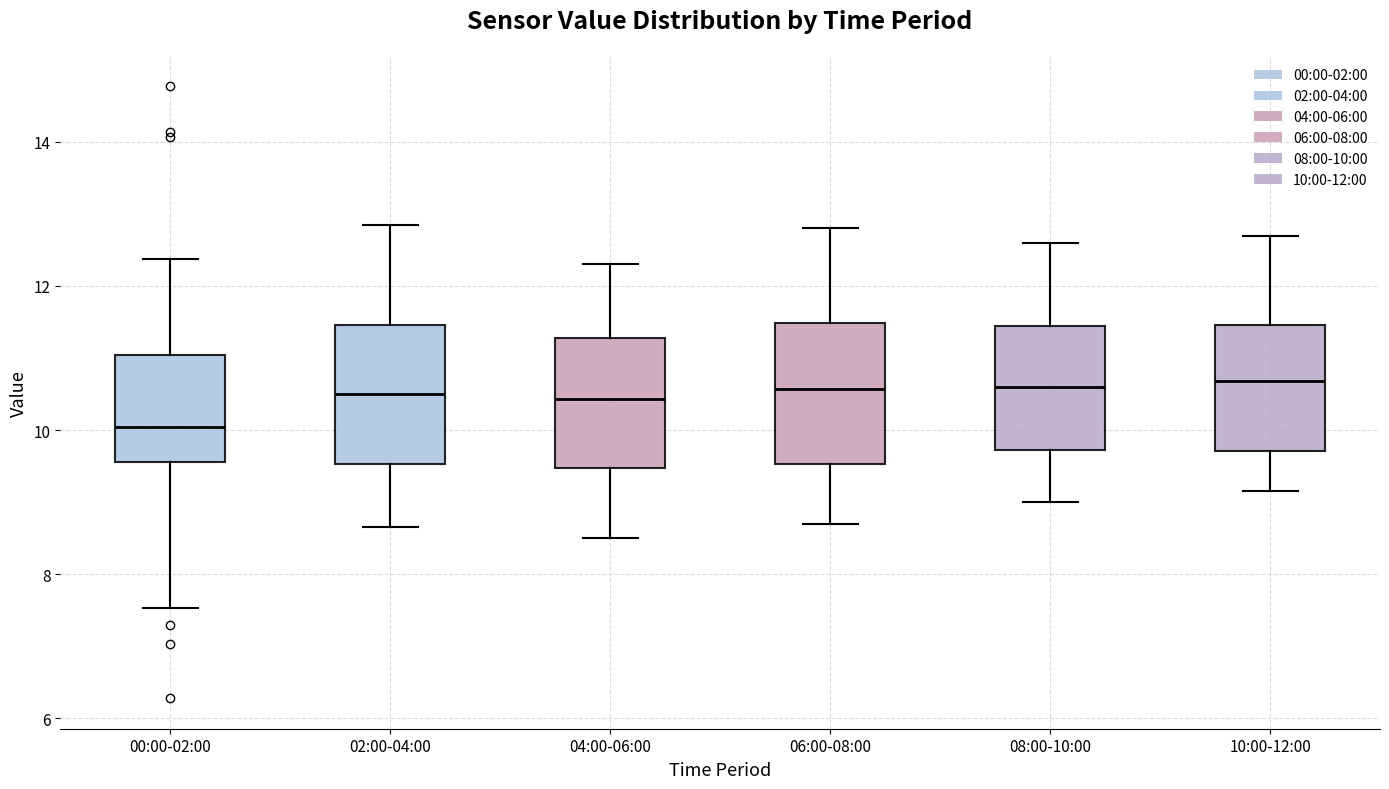

Which box's median line is the lowest?

00:00-02:00